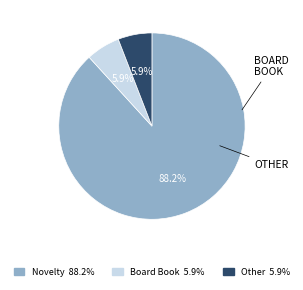

Combined, what portion of the pie is Other and Novelty?

94.1%